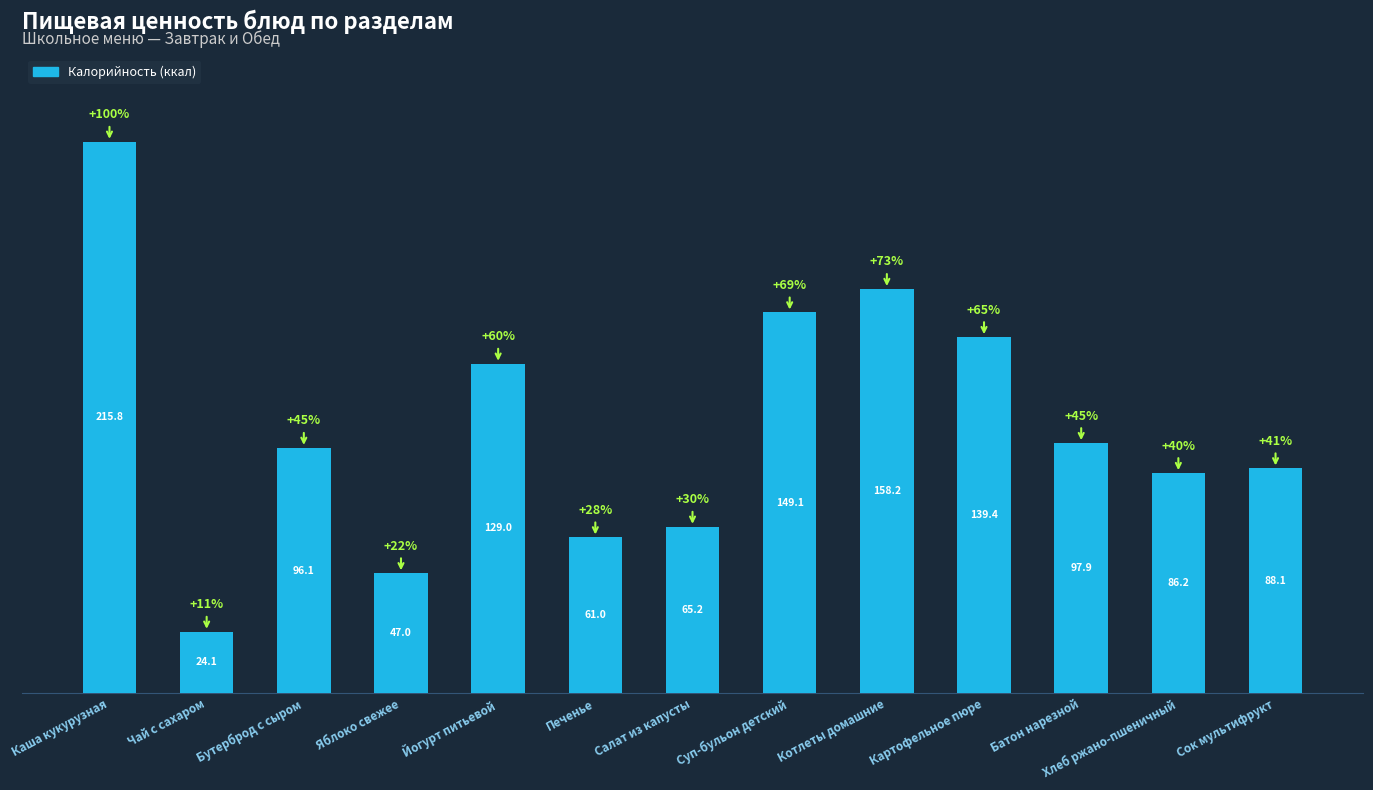

The chart shows a value of 139.4 at Картофельное пюре. True or false?

True